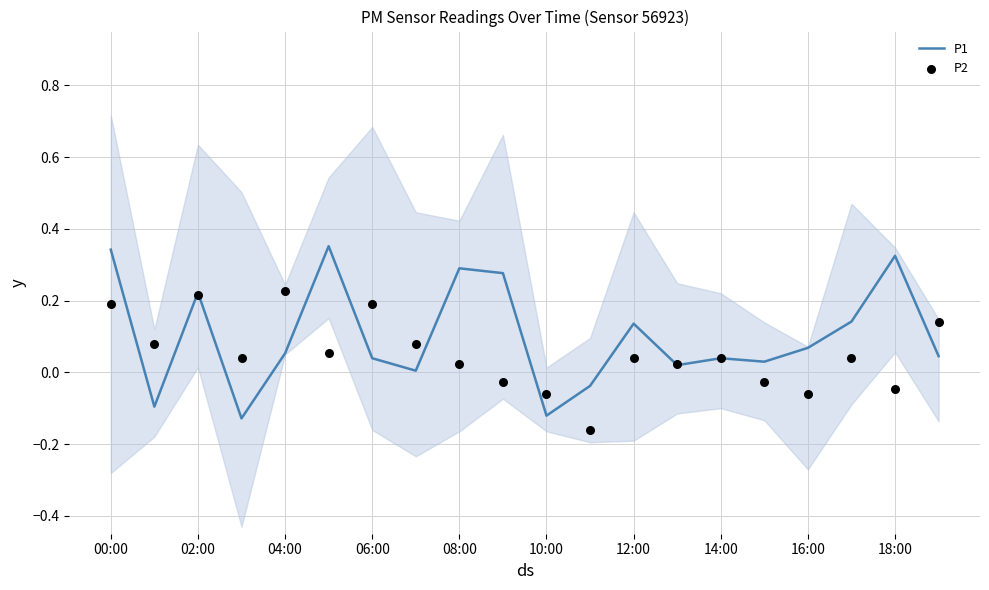

Which series contains the highest Y value?

P1